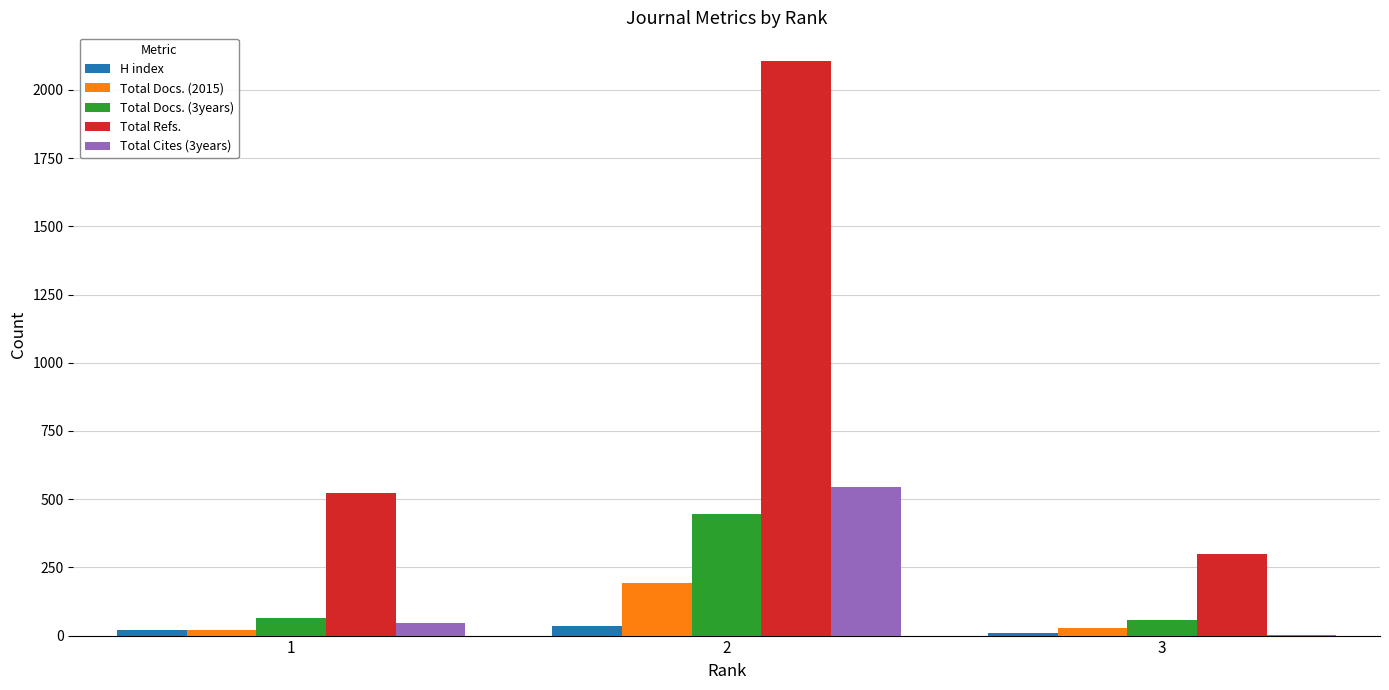

Read the Total Refs. value at 1.

522